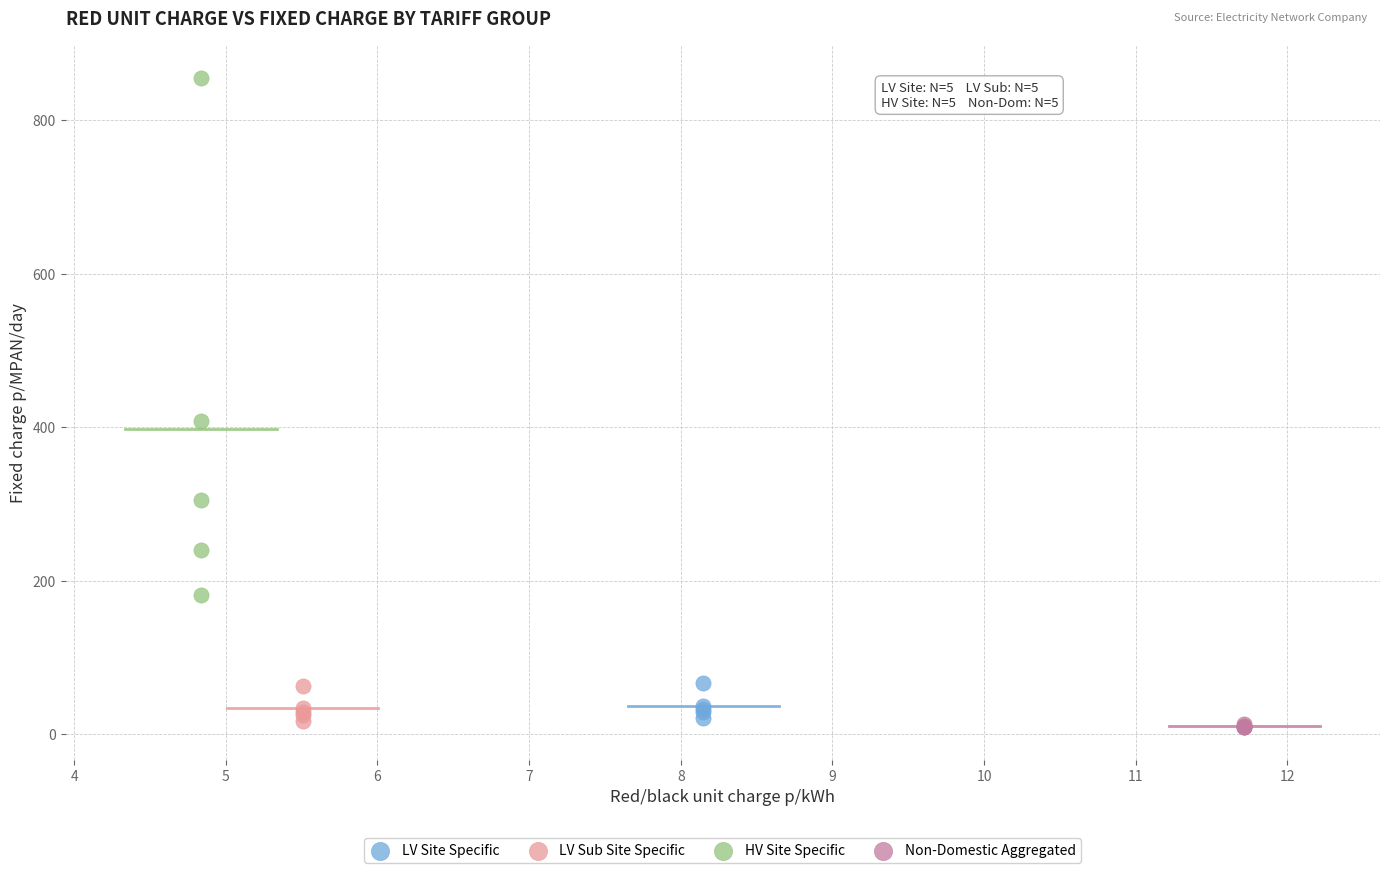

Which series has the widest spread of Y values?

HV Site Specific